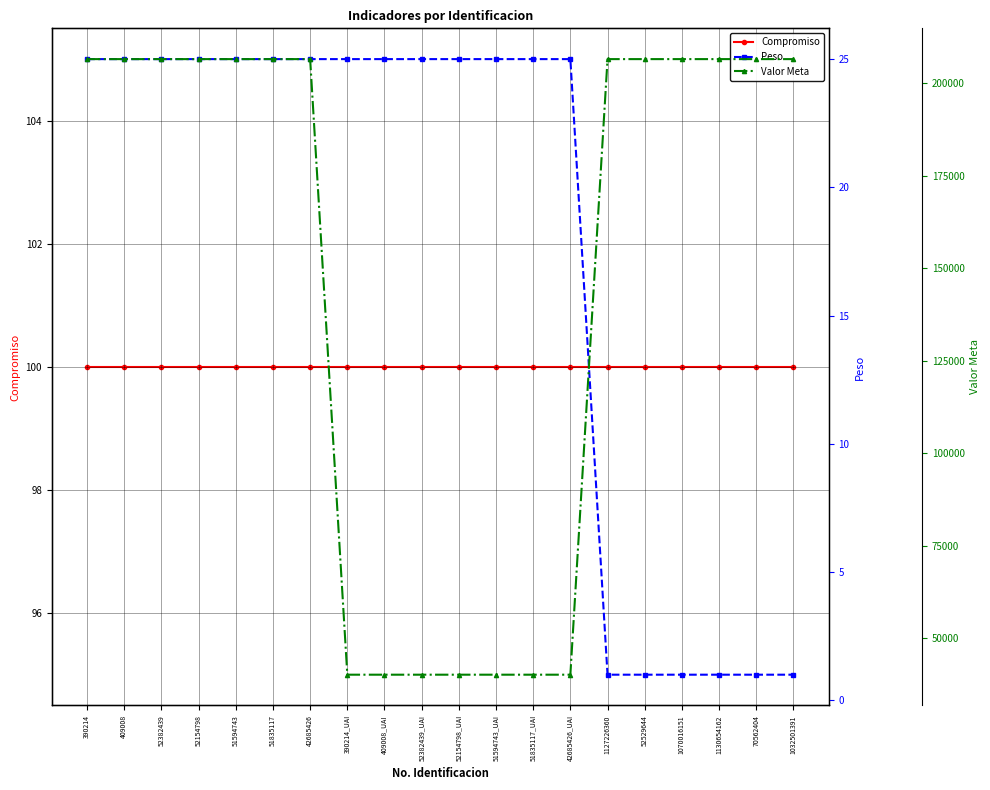

What is the label of the 16th point from the right?

51594743